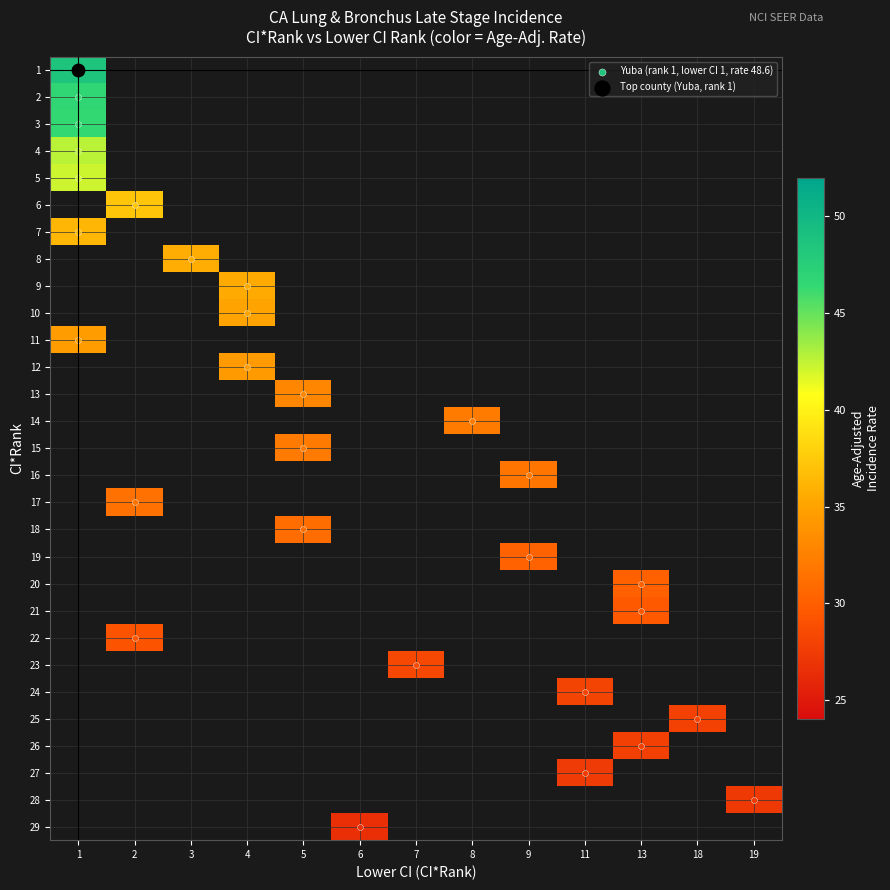

Is the value of 9 at 1 greater than the value of 10 at 5?

No